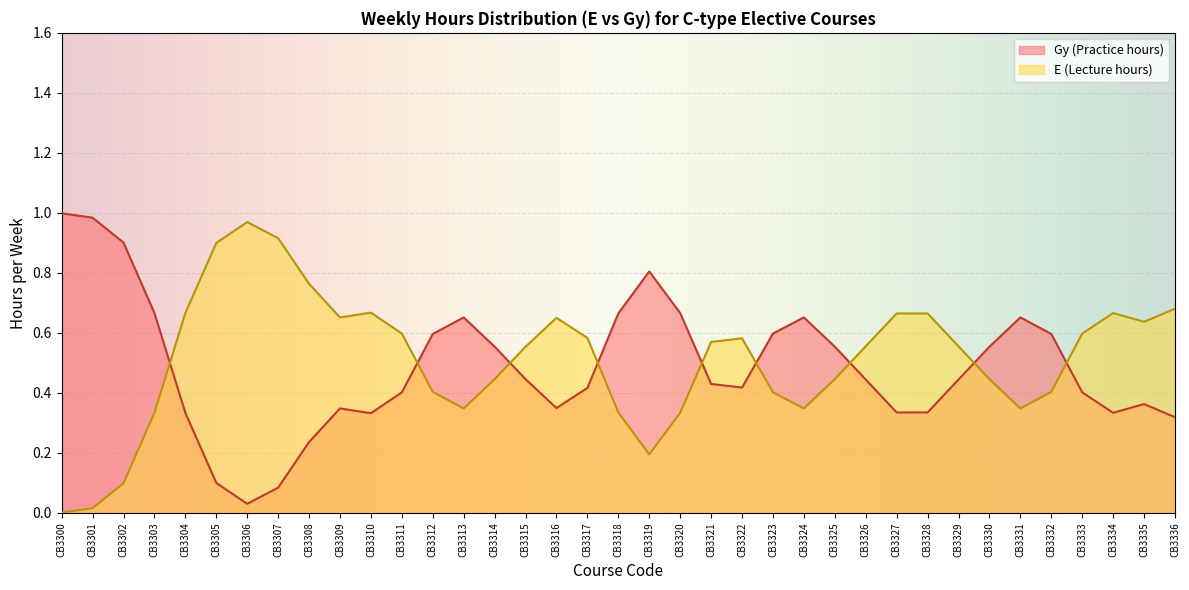

How many E (Lecture hours) values are between 0 and 1?

37